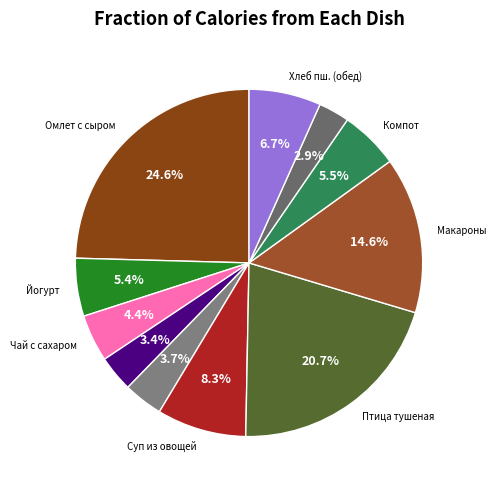

Does any single category account for the majority?

No